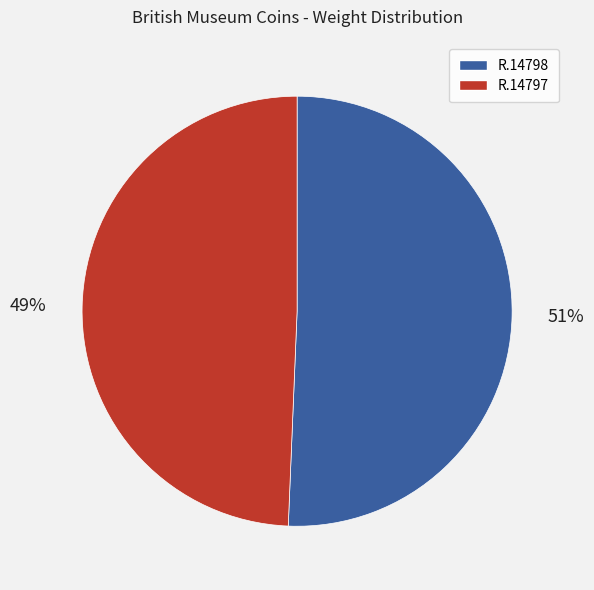

Approximately how many times larger is the value at R.14797 compared to R.14798?

1.0